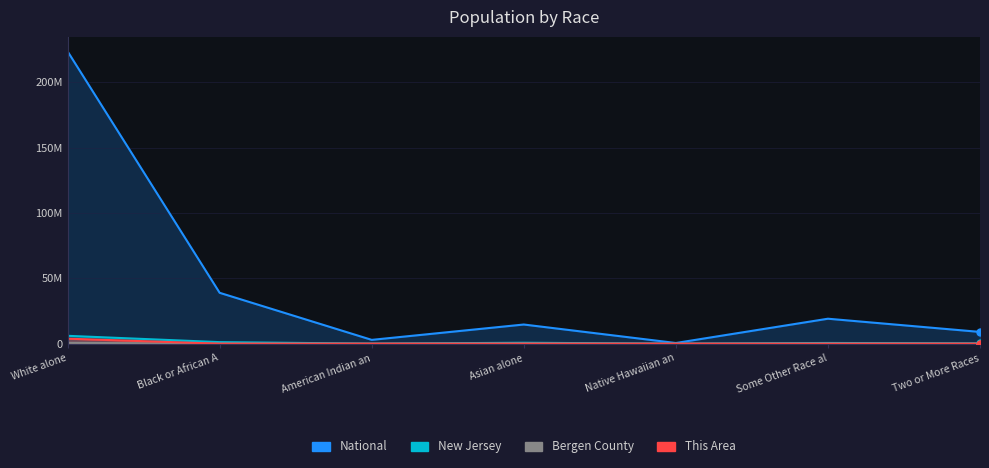

Which series has the largest total across all categories?

National